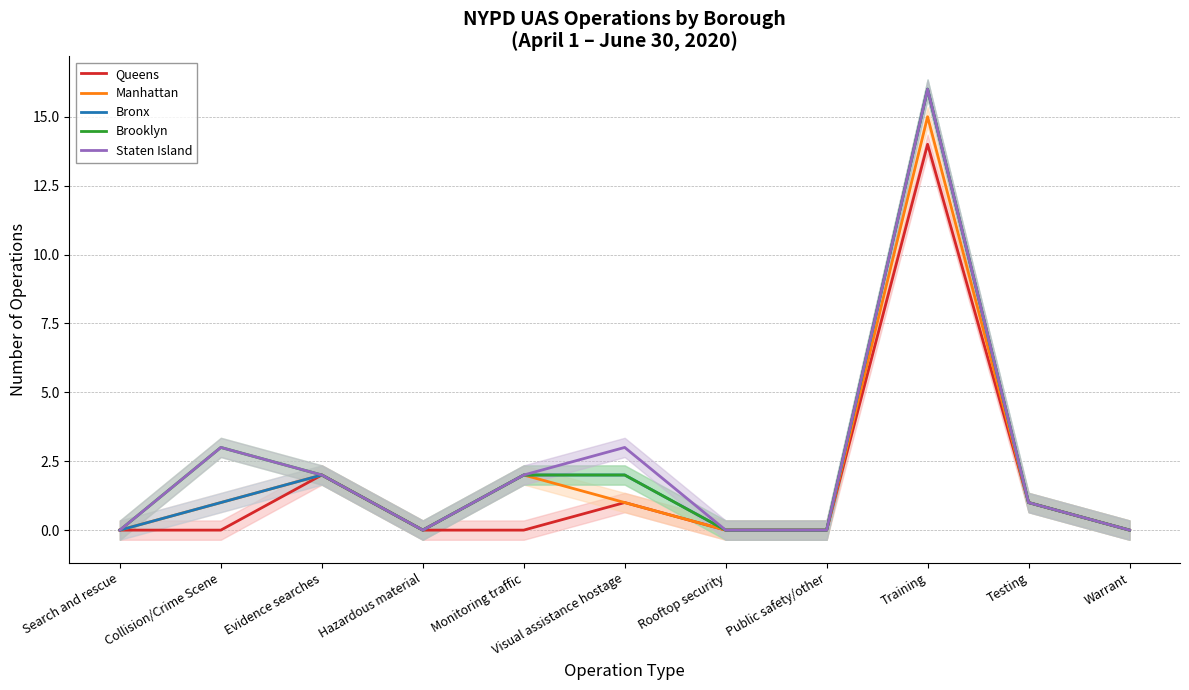

What position from the left is Collision/Crime Scene?

2